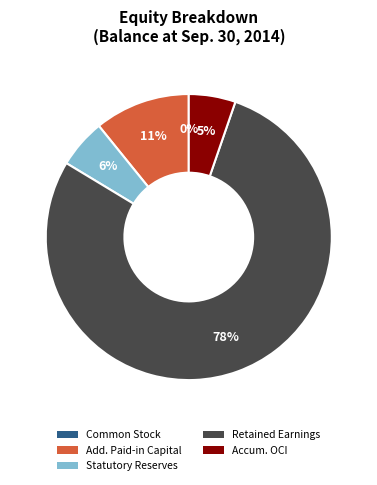

To the nearest percent, what is the difference between the largest and smallest slice percentages?

78%